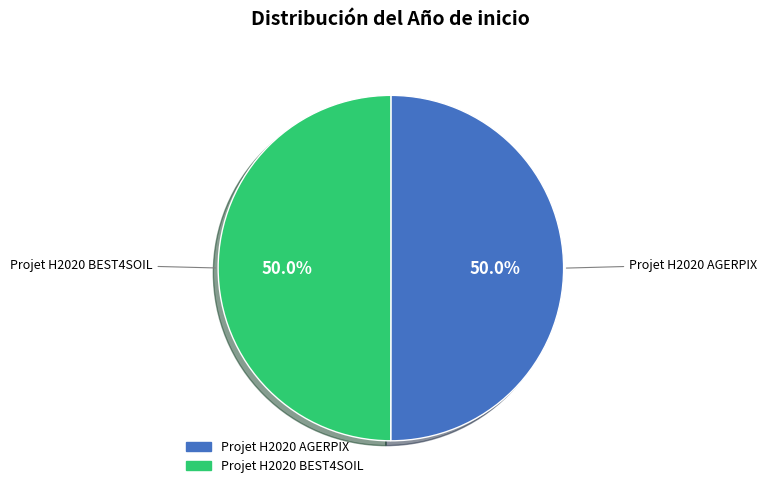

What is the ratio of the value at Projet H2020 AGERPIX to the value at Projet H2020 BEST4SOIL?

1.0